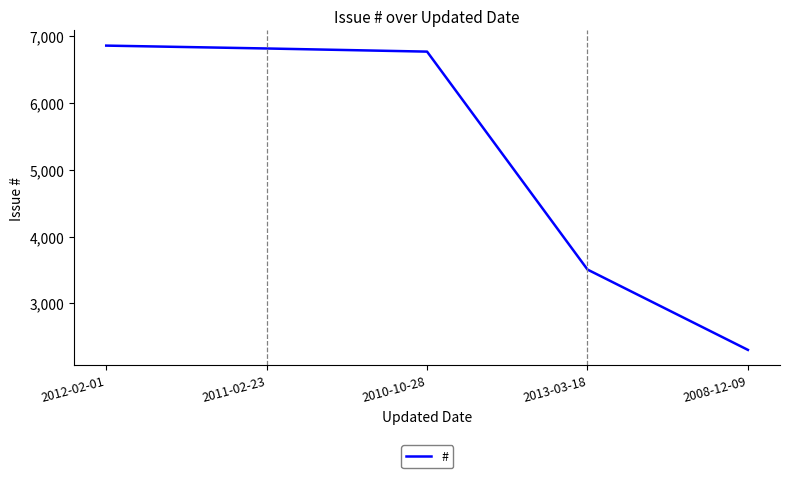

At which category does the chart reach its minimum across all series?

2008-12-09